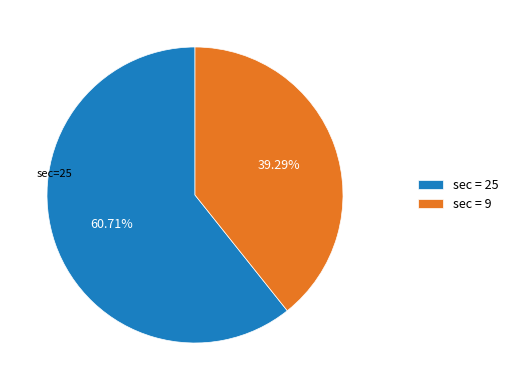

Combined, do sec = 9 and sec = 25 account for over 50%?

Yes